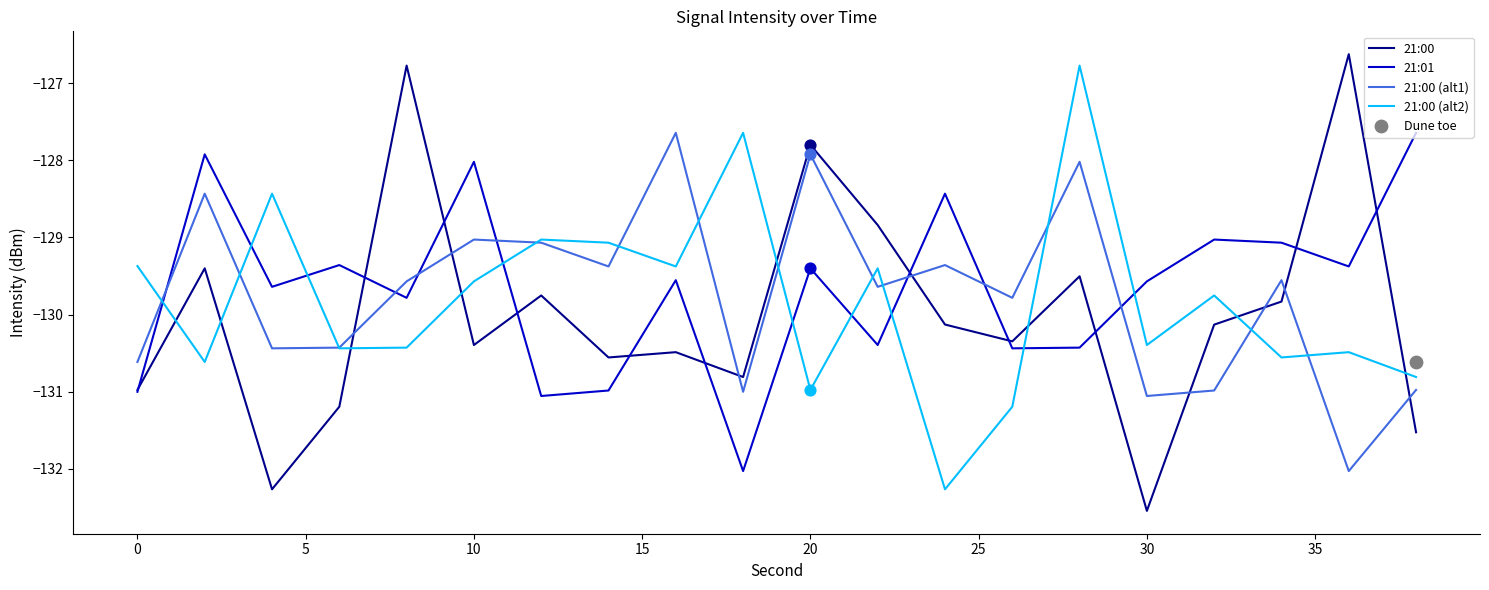

What is the highest value of the 21:00 (alt1) series?

-127.6